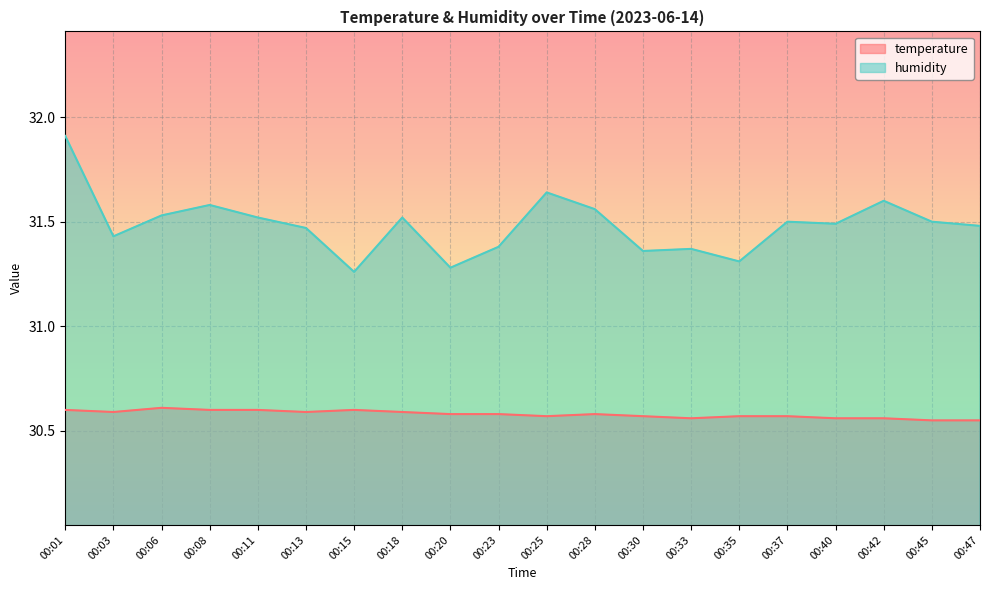

Which has a higher value, 00:15 or 00:11?

00:15